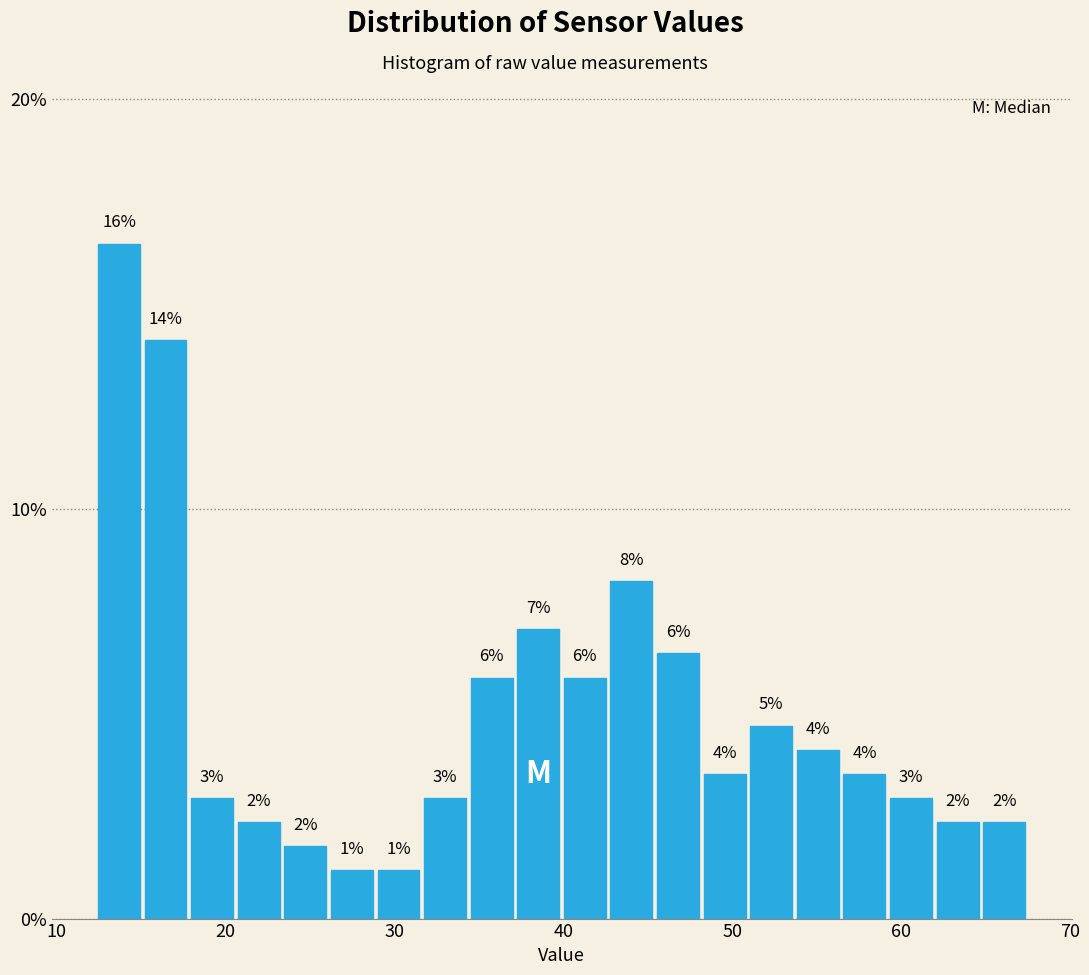

Around what value on the x-axis is the tallest bar? Give the approximate position of its centre, as read against the axis.

14